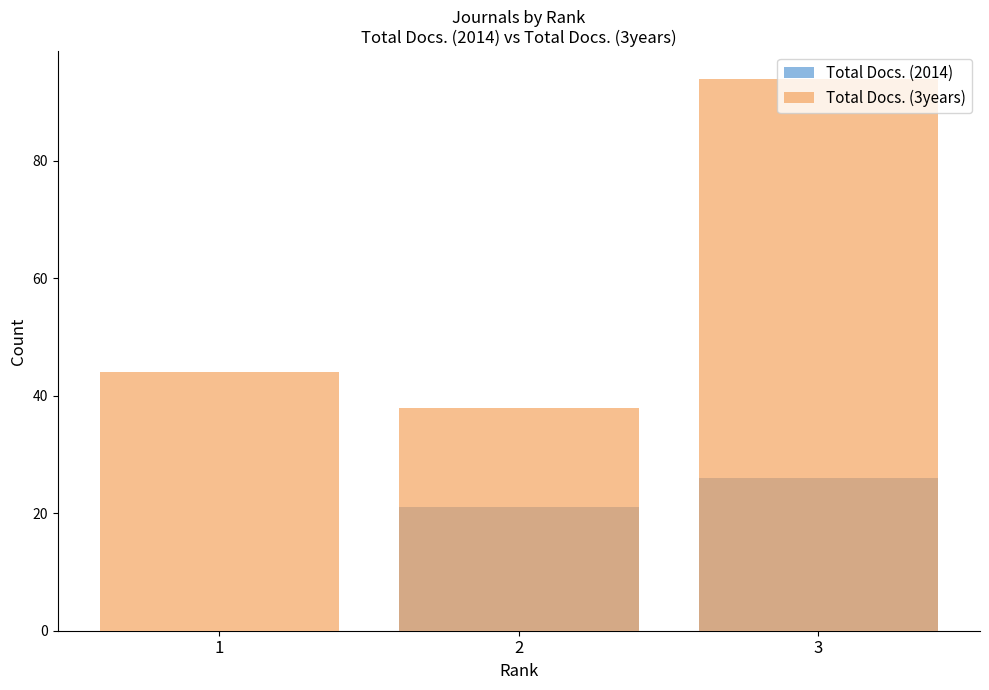

Reading left to right, extract all data points from this chart.

Total Docs. (2014): 1=0	2=21	3=26
Total Docs. (3years): 1=44	2=38	3=94